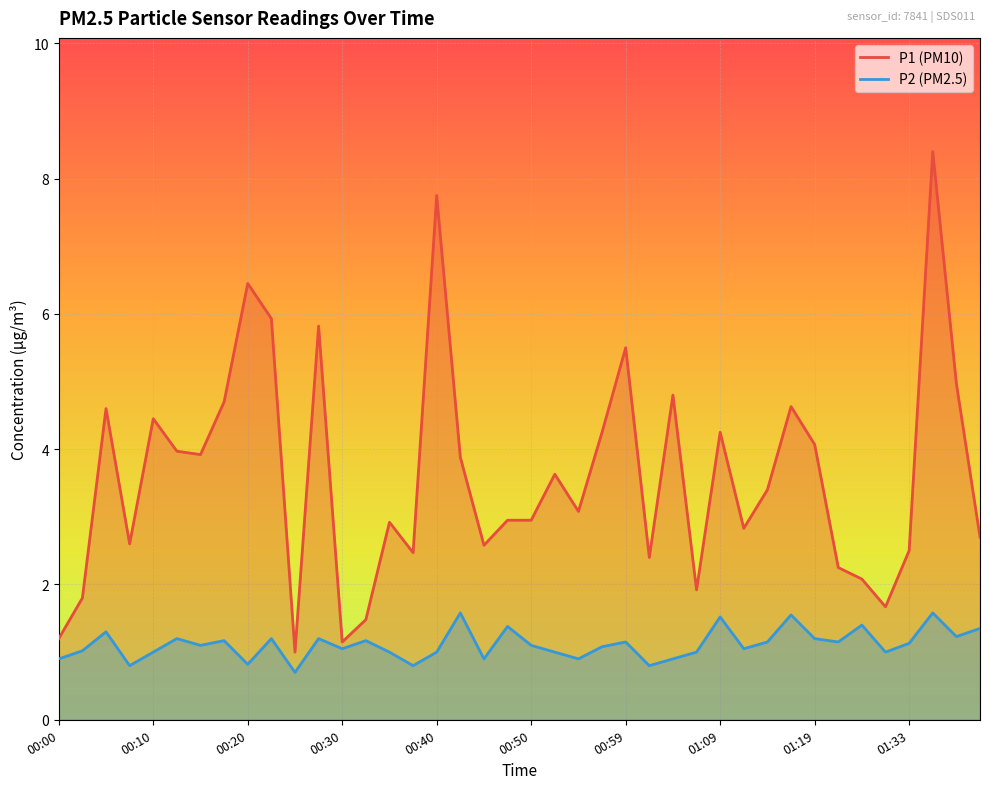

At which category is the sum across all series the highest?

01:36